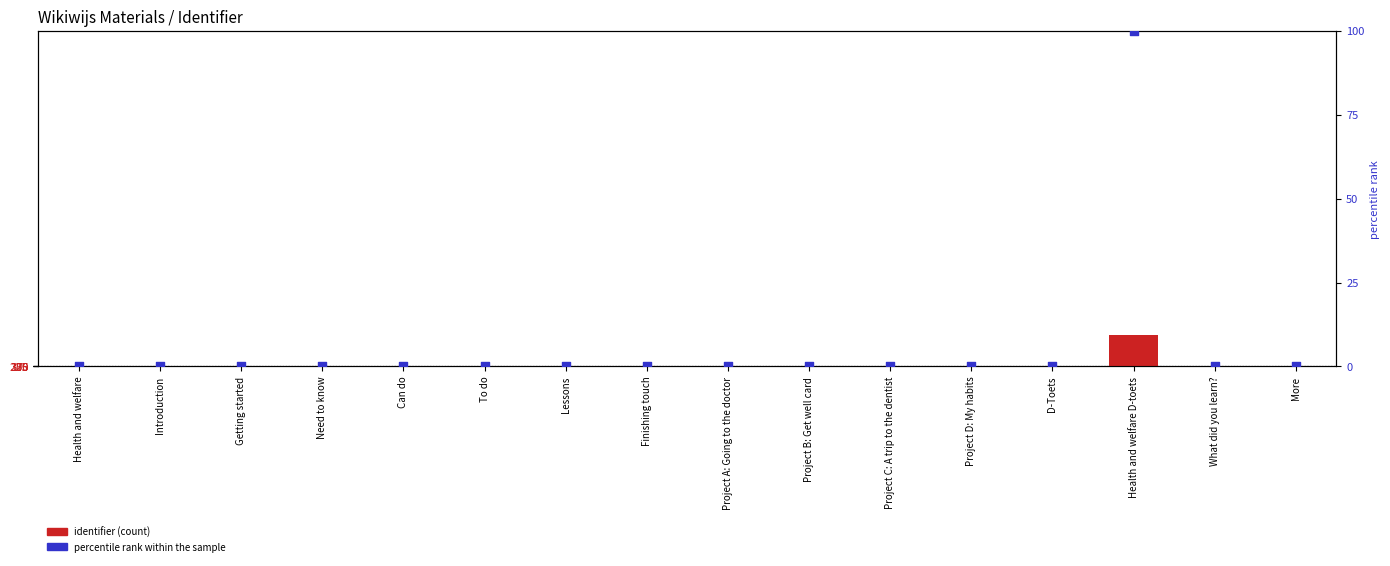

At how many categories does at least one series exceed 427647?

1